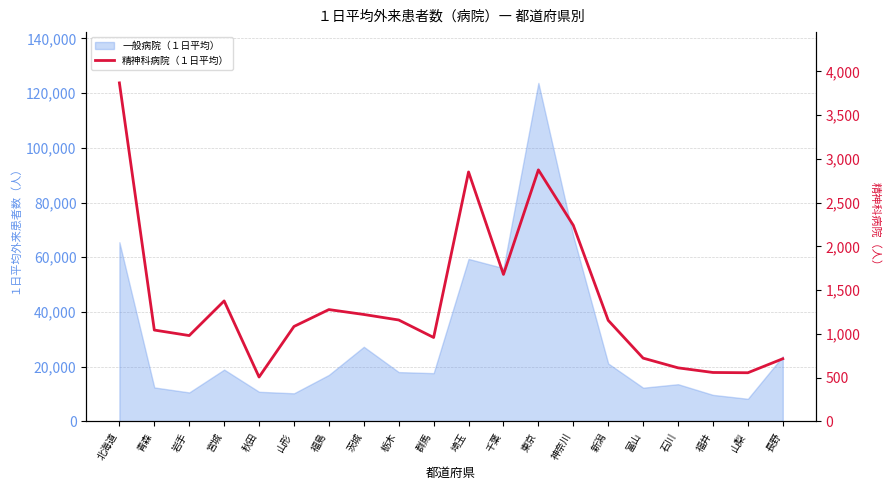

What is the minimum value shown in the chart?

507